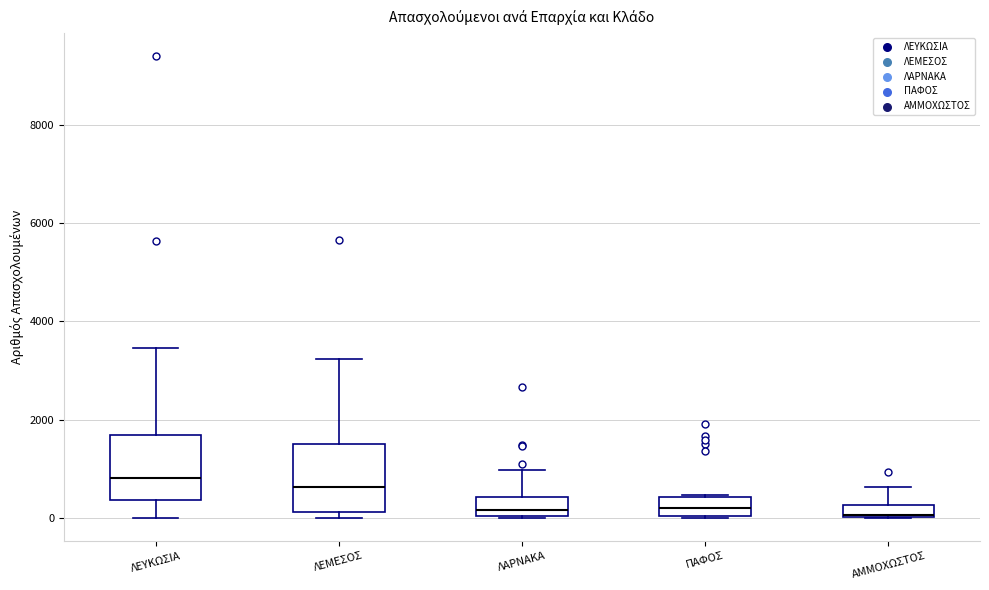

Where is the lower edge of the box for ΠΑΦΟΣ on the y-axis? The values are not printed on the chart, so give them approximately, as read against the axis.

0